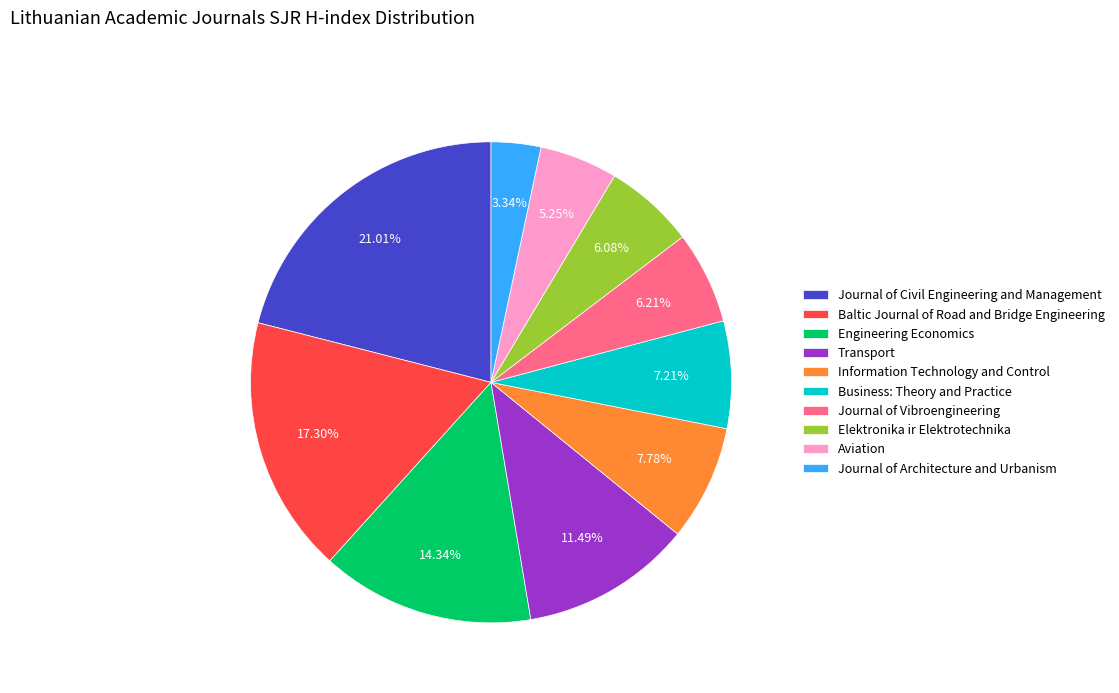

To the nearest percent, what portion does Journal of Vibroengineering represent?

6%